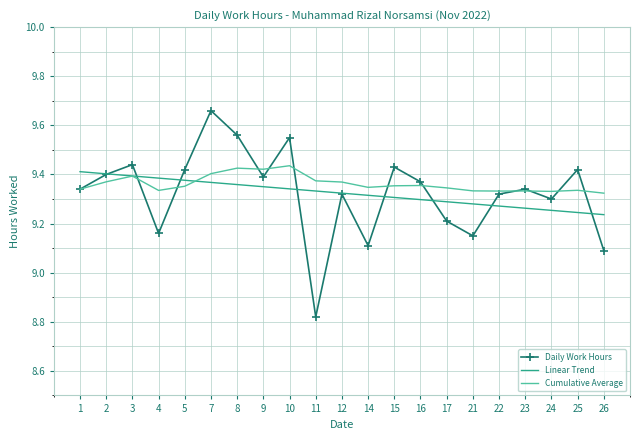

At how many categories does at least one series exceed 9?

21